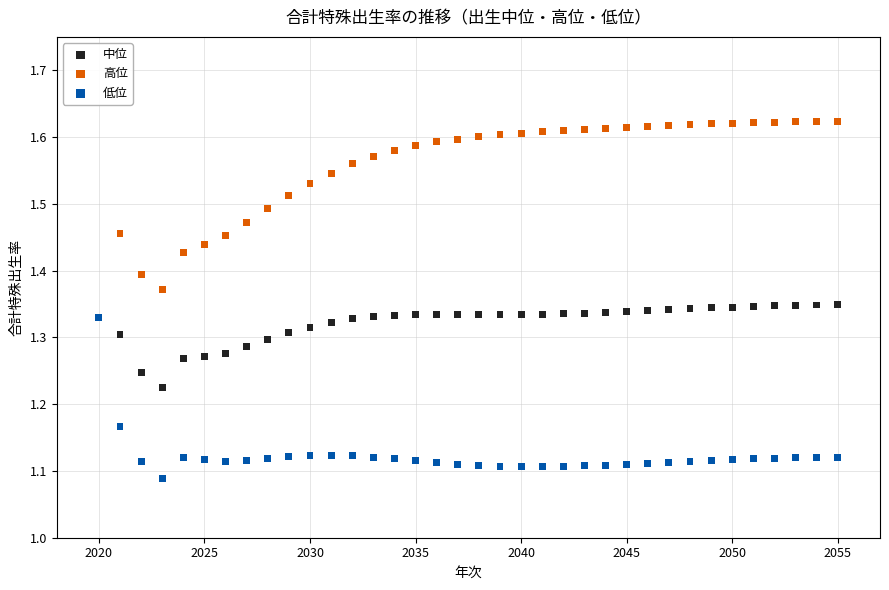

What are all the series names shown in the legend?

中位, 高位, 低位